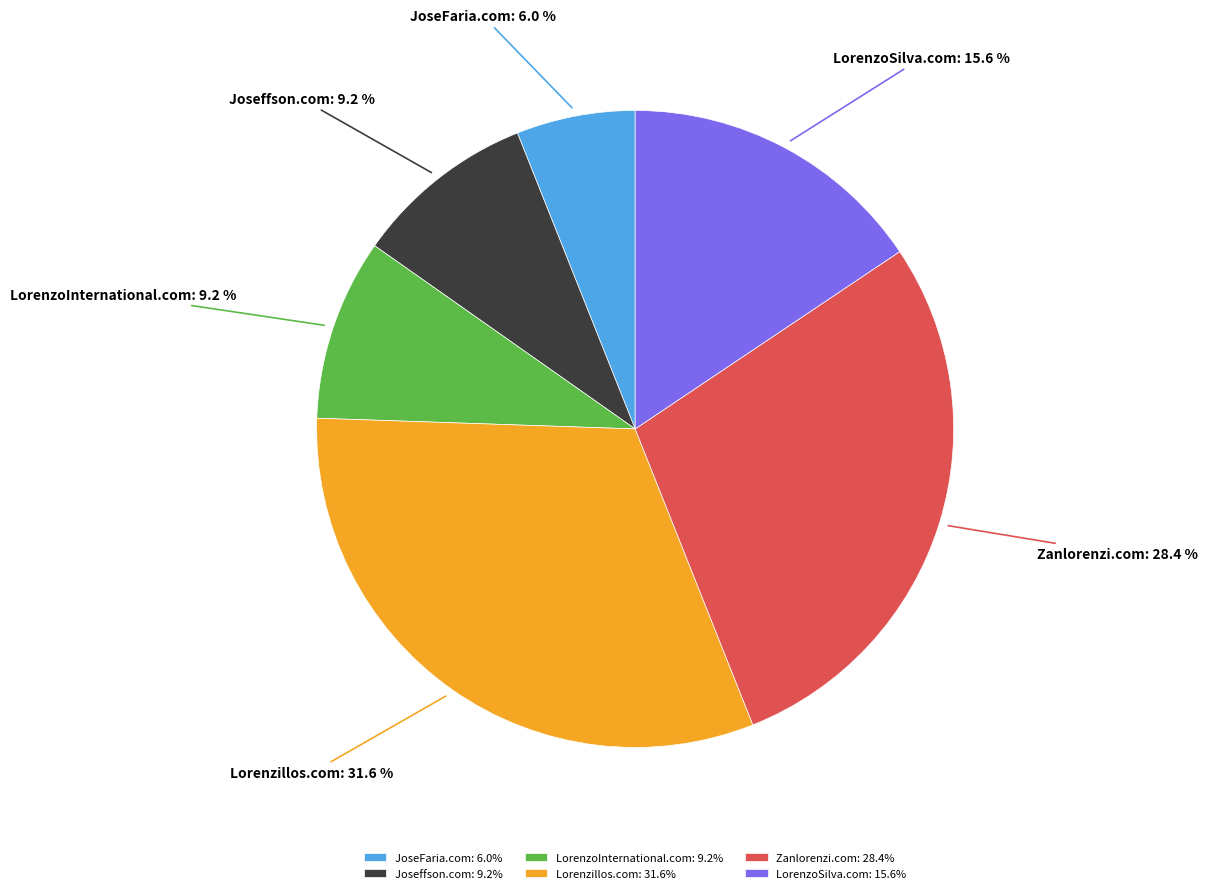

To the nearest percent, what is the difference between the JoseFaria.com and LorenzoSilva.com slice percentages?

10%